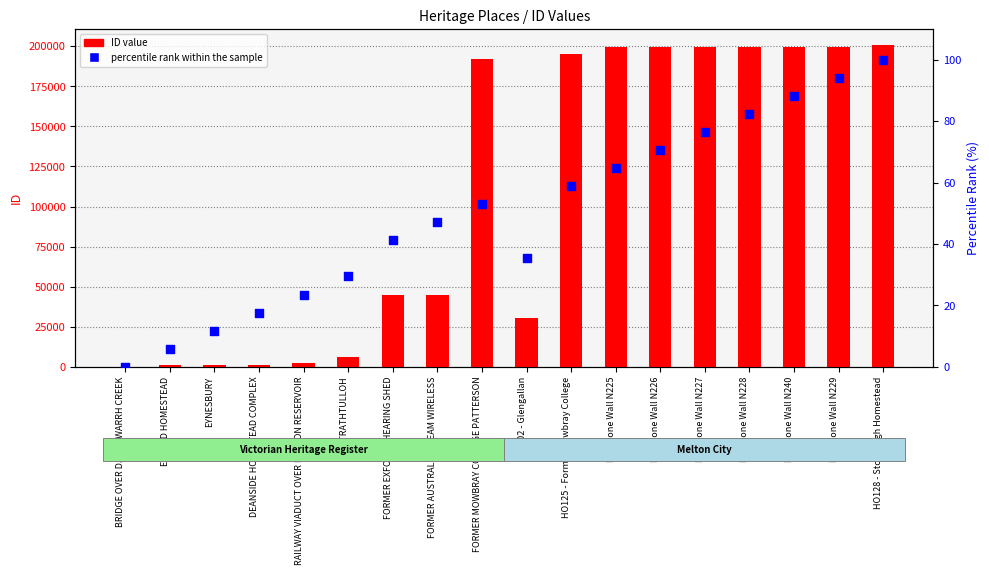

Which series contains the highest Y value?

ID value